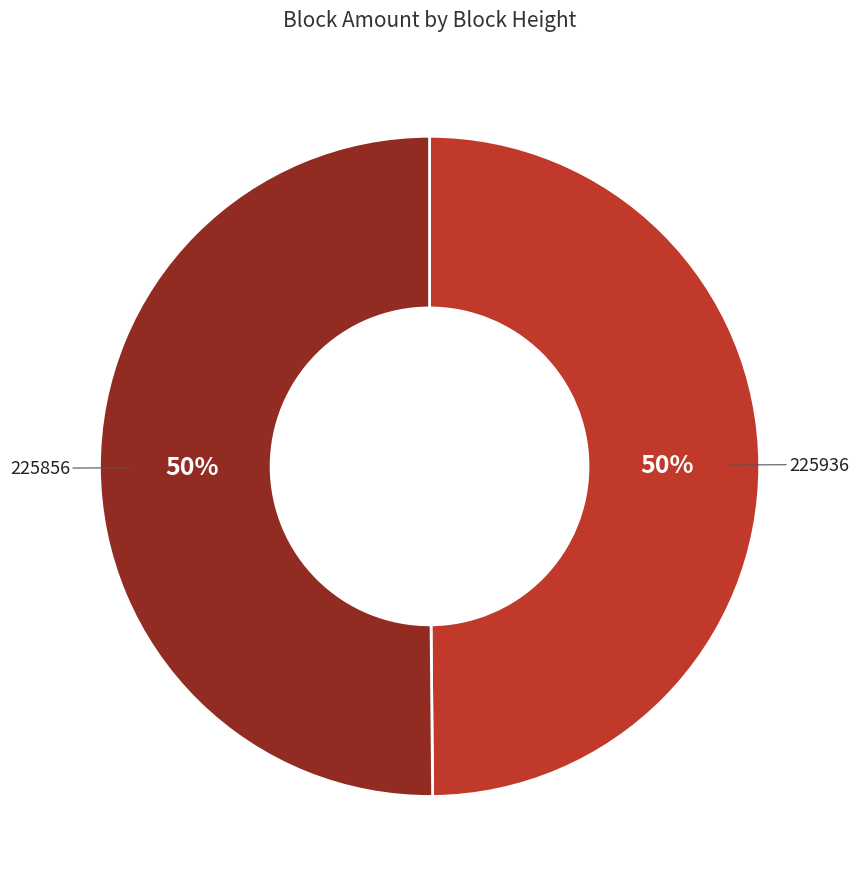

To the nearest percent, what is the average slice percentage?

50%